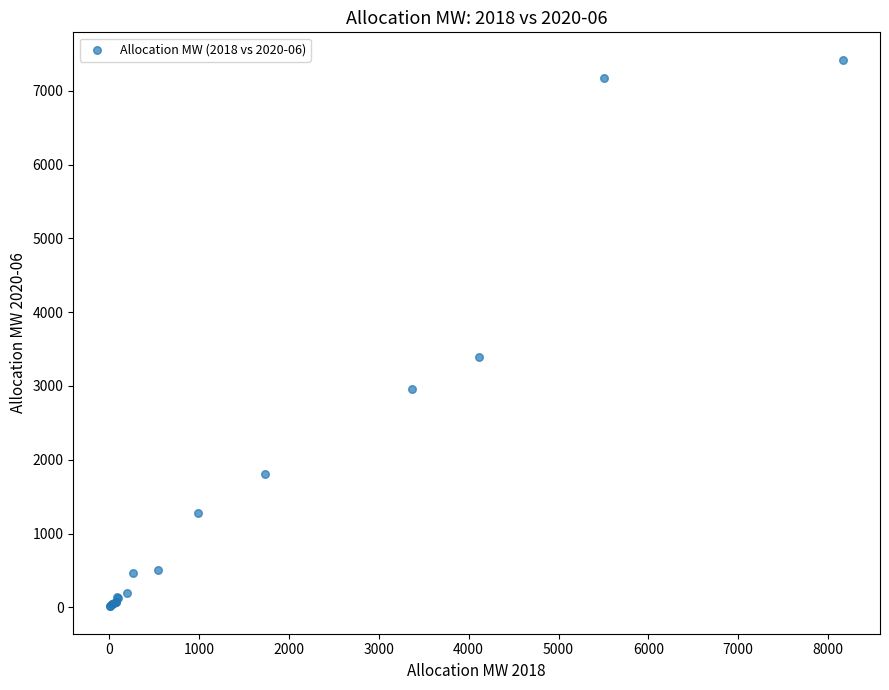

What Y value in the scatter plot is closest to 3717?

3394.3